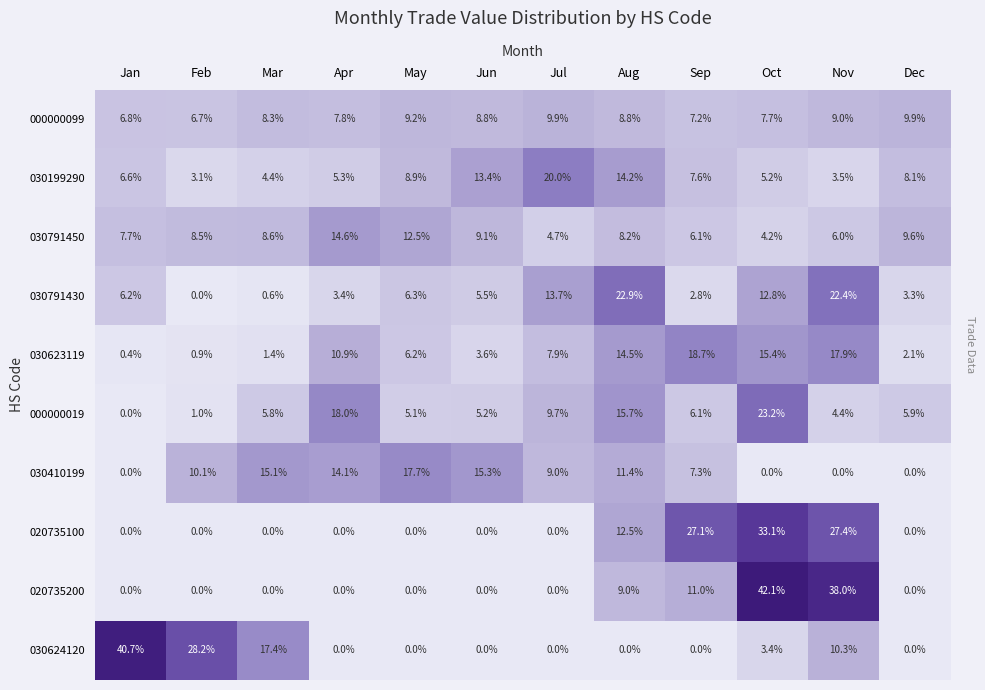

What is the difference between the highest and lowest values at Apr?

18.0